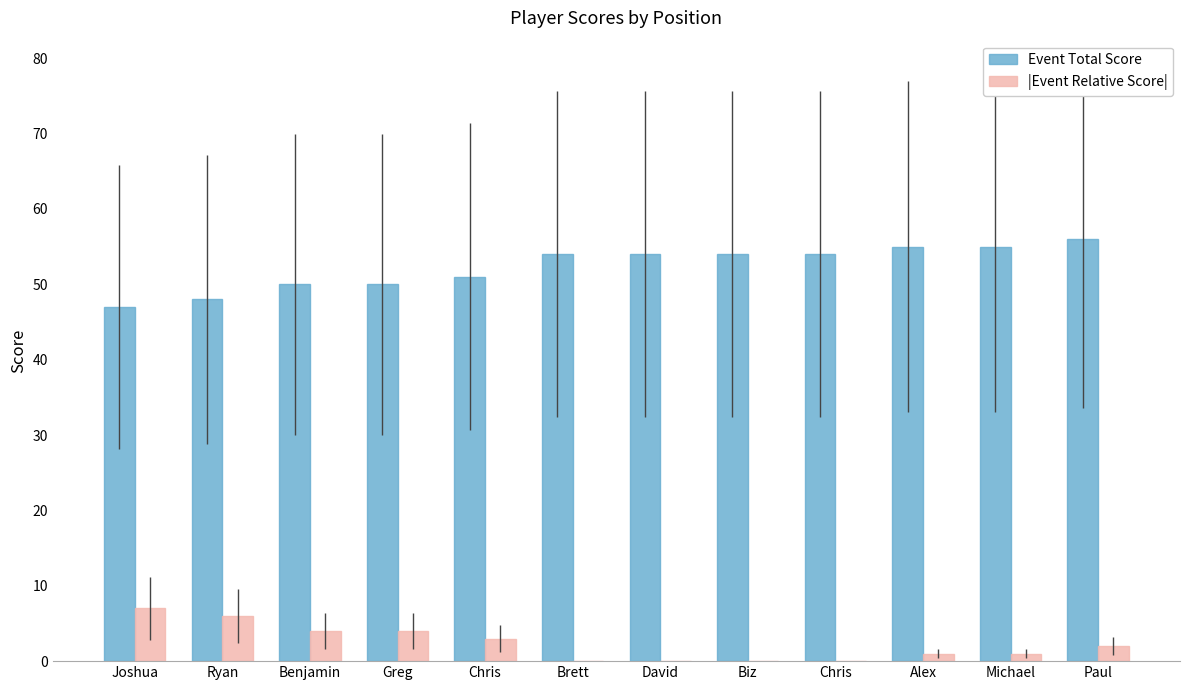

What is the label of the 8th bar from the right?

Chris